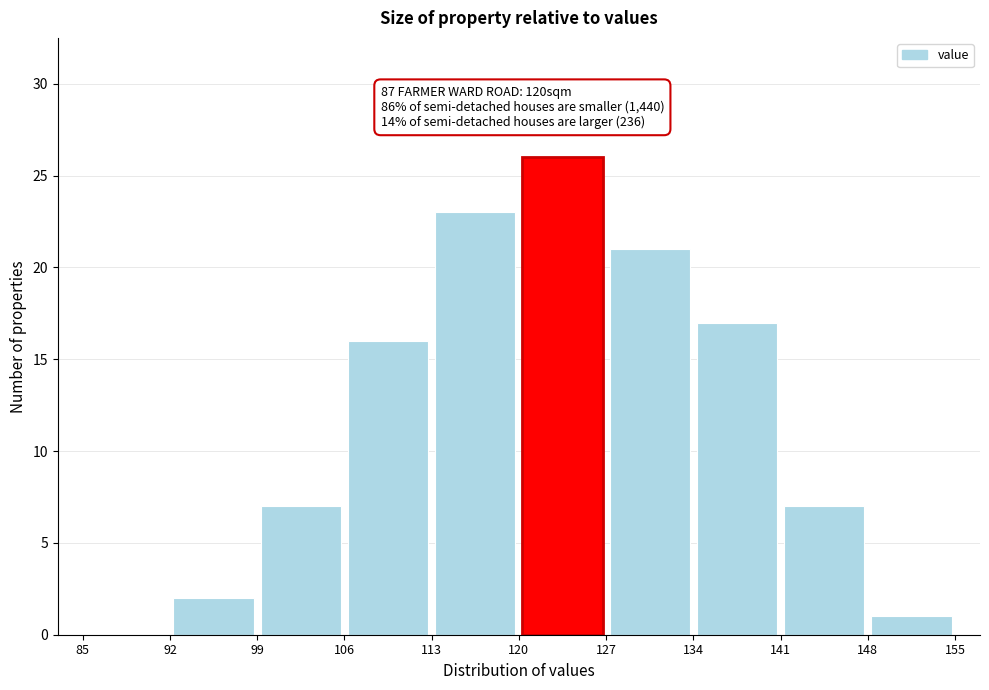

Over which range of the x-axis is the bar tallest?

120 to 127